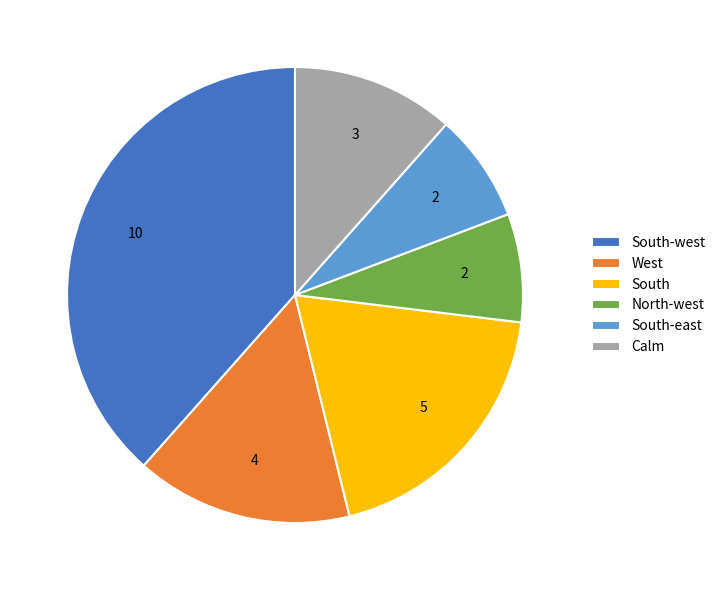

Which slice is the largest?

South-west